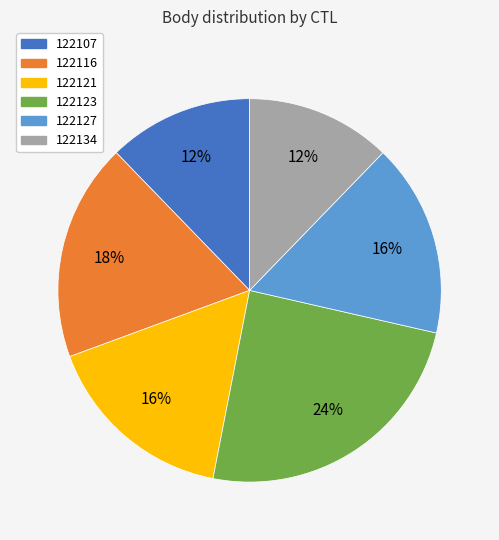

Is there a majority slice in this chart?

No